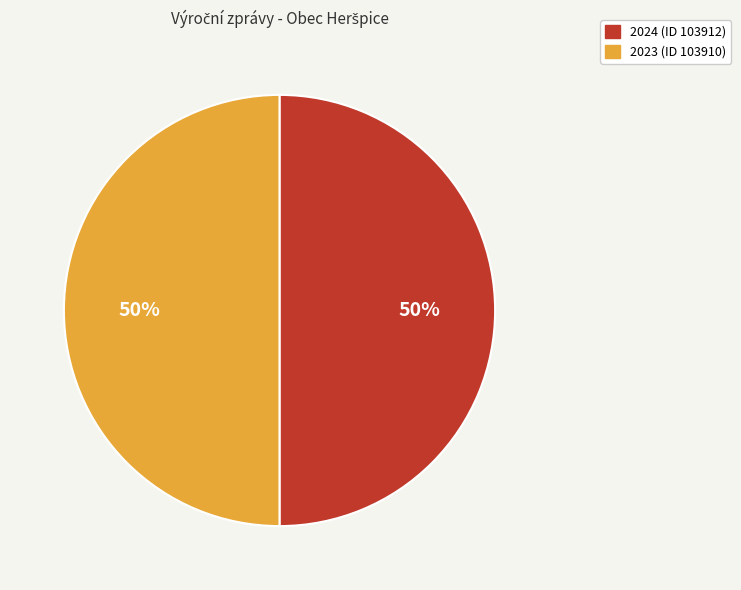

What percentage is the 2024 (ID 103912) slice, to the nearest percent?

50%